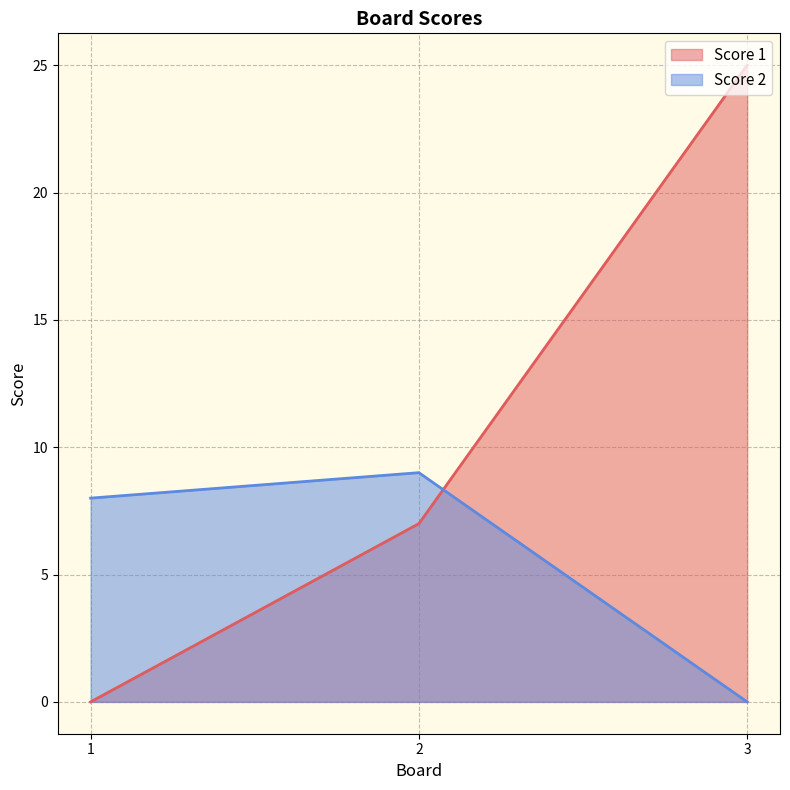

At how many categories does at least one series exceed 10?

1